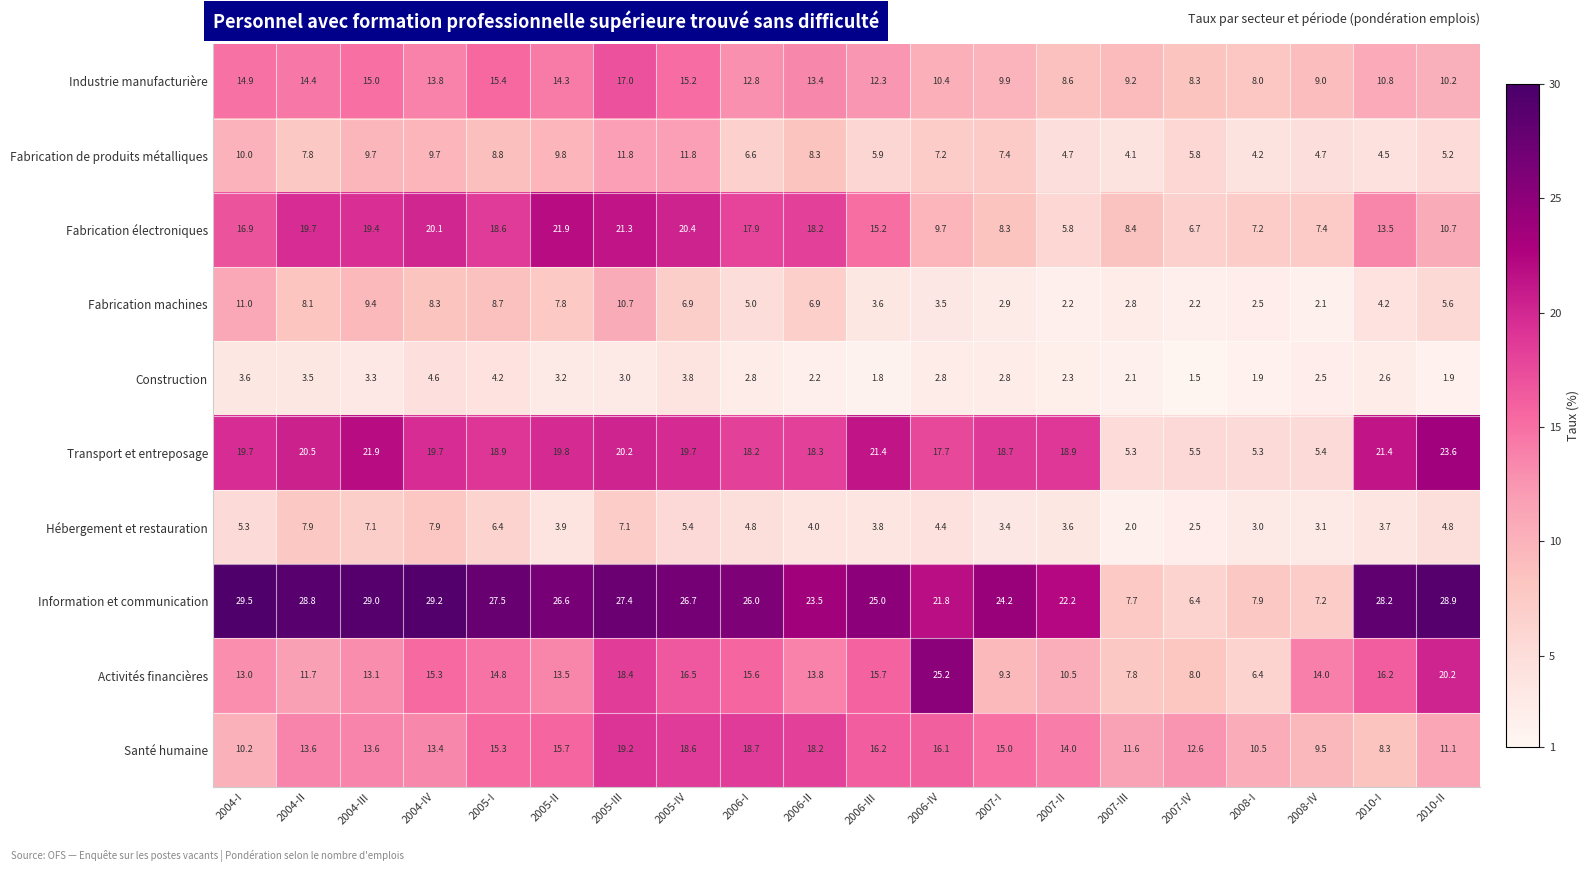

The Hébergement et restauration series shows 3.1 at 2008-IV. True or false?

True